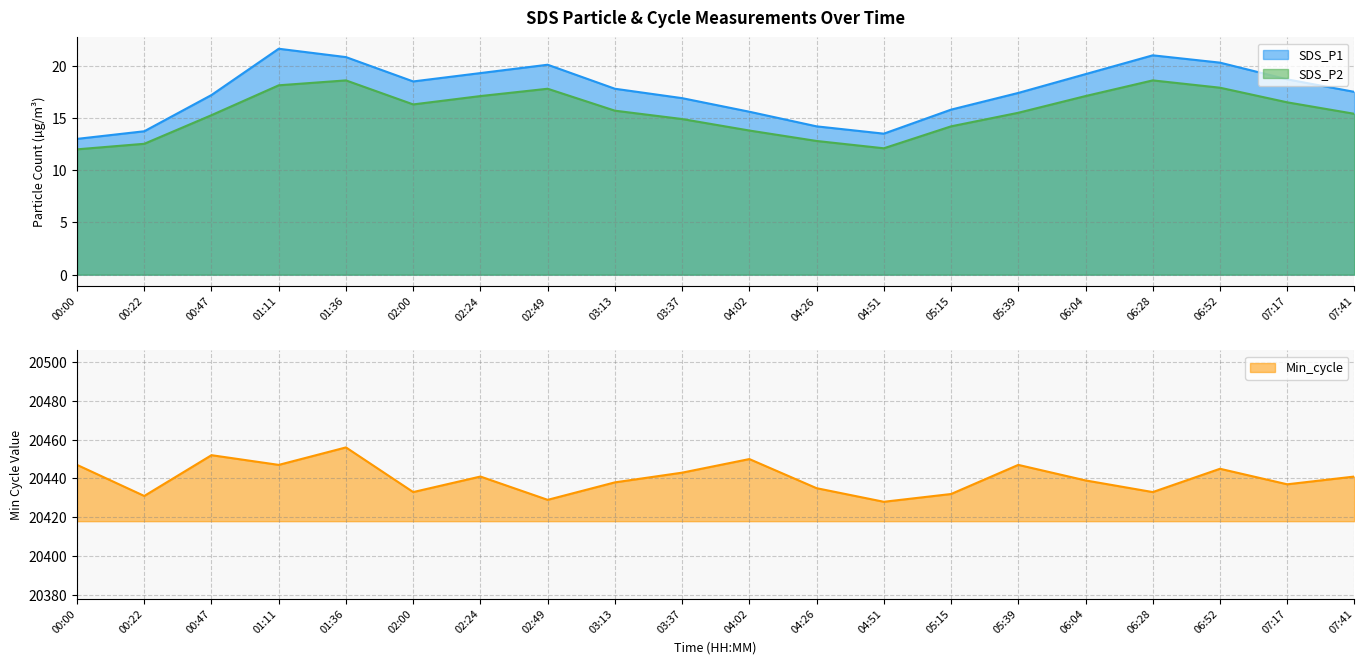

At which label is Min_cycle closest to 20442?

02:24